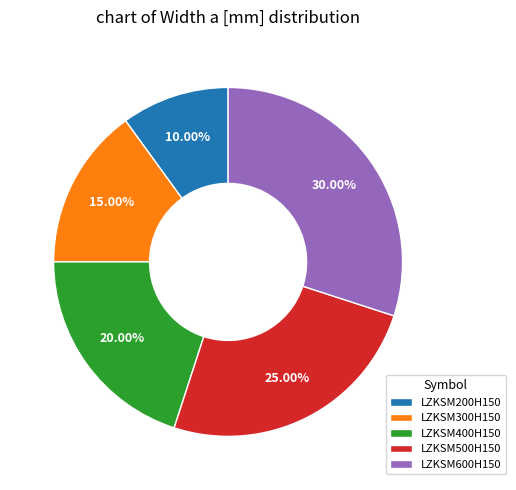

Is there a majority slice in this chart?

No